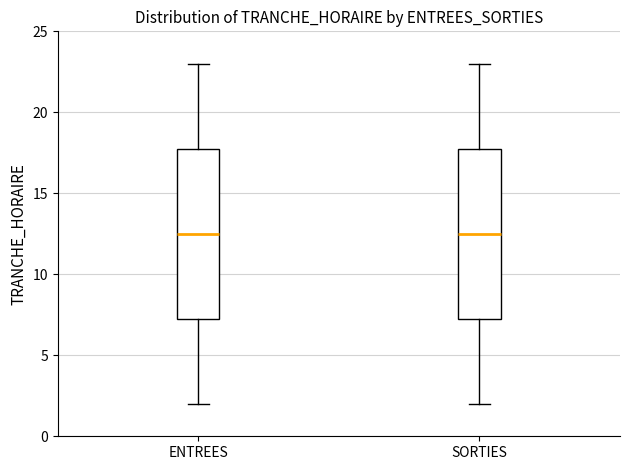

Reading left to right, transcribe this box plot: for each box, give where its median line is, the range the box spans, and where its two whiskers end, as read against the y-axis. The values are not printed on the chart, so give them approximately, as read against the axis.

ENTREES: median 12.5, box 7.5 to 18.0, whiskers 2.0 to 23.0
SORTIES: median 12.5, box 7.5 to 18.0, whiskers 2.0 to 23.0